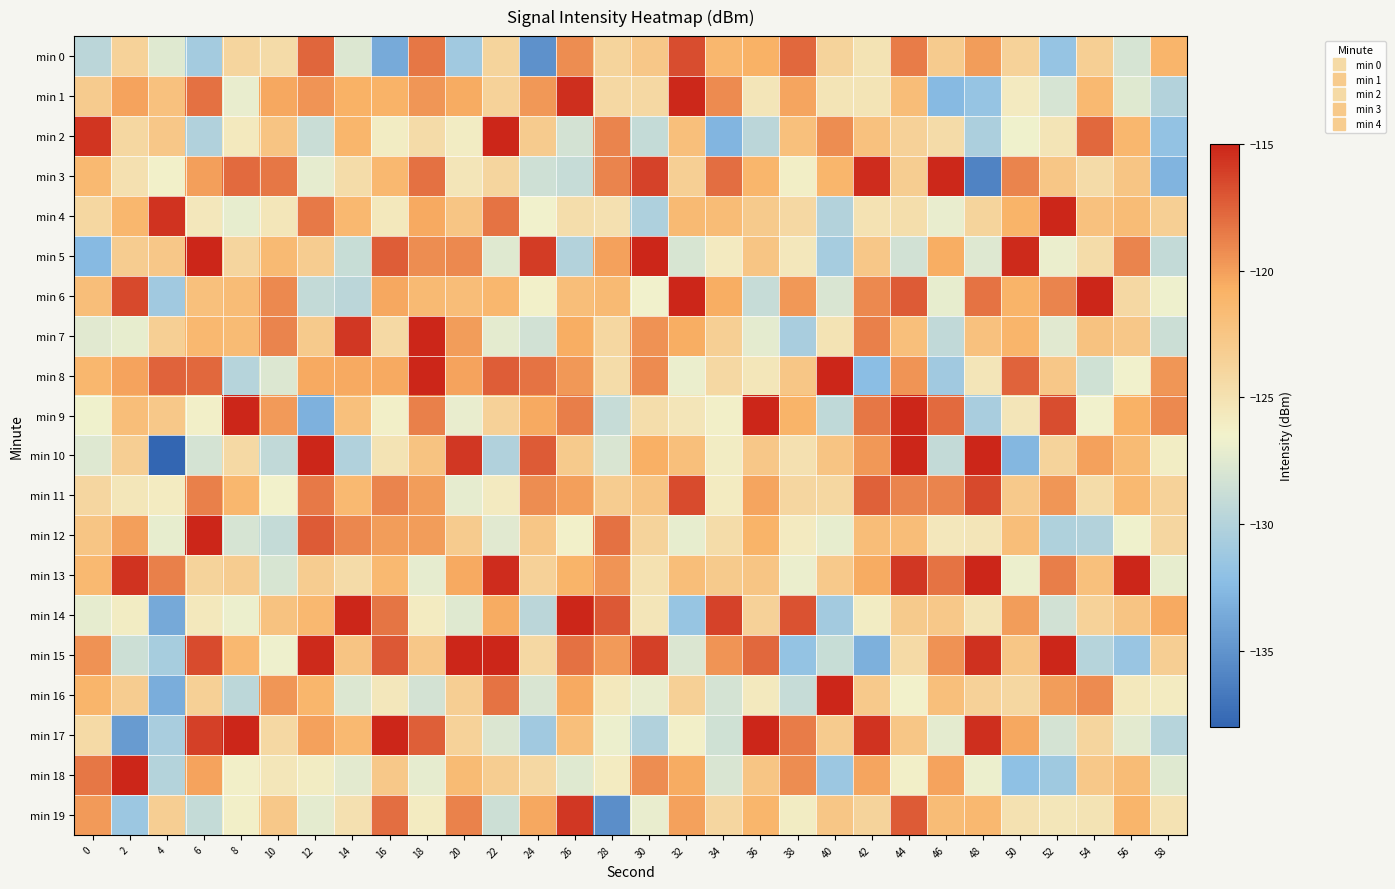

Reading left to right, what are all the values shown in this chart?

min 0: 0=-129.6	2=-123.7	4=-127.5	6=-130.9	8=-123.9	10=-124.5	12=-117.7	14=-127.7	16=-133.5	18=-118.4	20=-131.0	22=-123.9	24=-135.1	26=-119.3	28=-123.8	30=-122.7	32=-116.7	34=-121.2	36=-120.8	38=-117.7	40=-123.7	42=-125.2	44=-118.5	46=-123.1	48=-119.9	50=-123.6	52=-131.7	54=-123.4	56=-128.0	58=-121.1
min 1: 0=-123.0	2=-120.1	4=-122.2	6=-118.1	8=-127.0	10=-120.4	12=-119.6	14=-120.8	16=-120.9	18=-119.6	20=-120.5	22=-123.7	24=-119.8	26=-115.4	28=-124.2	30=-124.2	32=-115.1	34=-119.2	36=-125.3	38=-120.3	40=-125.3	42=-125.3	44=-121.8	46=-132.6	48=-131.6	50=-125.8	52=-128.1	54=-121.4	56=-127.5	58=-130.1
min 2: 0=-115.7	2=-124.1	4=-122.7	6=-130.1	8=-125.7	10=-122.4	12=-128.8	14=-121.1	16=-126.0	18=-124.5	20=-126.0	22=-113.7	24=-123.1	26=-128.3	28=-118.9	30=-129.1	32=-122.0	34=-132.8	36=-129.6	38=-122.0	40=-119.3	42=-122.1	44=-123.6	46=-124.5	48=-130.4	50=-126.6	52=-125.3	54=-117.7	56=-121.3	58=-131.8
min 3: 0=-121.4	2=-124.9	4=-126.4	6=-119.9	8=-117.8	10=-118.3	12=-127.2	14=-124.5	16=-121.3	18=-118.1	20=-125.4	22=-123.9	24=-128.5	26=-129.0	28=-118.9	30=-116.2	32=-123.4	34=-118.0	36=-121.2	38=-126.2	40=-121.2	42=-115.3	44=-123.2	46=-115.2	48=-136.1	50=-118.9	52=-122.6	54=-124.5	56=-122.5	58=-132.9
min 4: 0=-124.1	2=-121.2	4=-115.6	6=-125.6	8=-127.0	10=-125.5	12=-118.4	14=-121.4	16=-125.6	18=-120.4	20=-122.5	22=-118.2	24=-126.5	26=-124.6	28=-125.0	30=-130.3	32=-121.5	34=-121.7	36=-123.0	38=-124.2	40=-130.1	42=-125.1	44=-124.7	46=-127.0	48=-123.8	50=-121.0	52=-113.6	54=-122.1	56=-121.7	58=-123.4
min 5: 0=-132.6	2=-123.1	4=-122.7	6=-110.7	8=-124.0	10=-121.5	12=-123.2	14=-128.8	16=-117.3	18=-119.2	20=-119.0	22=-127.5	24=-116.0	26=-130.0	28=-120.1	30=-112.0	32=-128.0	34=-125.8	36=-122.5	38=-125.5	40=-130.8	42=-122.7	44=-128.3	46=-120.6	48=-127.6	50=-115.3	52=-126.9	54=-124.6	56=-118.9	58=-129.2
min 6: 0=-121.9	2=-116.5	4=-131.0	6=-122.1	8=-121.7	10=-119.1	12=-129.2	14=-129.6	16=-120.4	18=-121.5	20=-121.7	22=-121.3	24=-126.4	26=-121.8	28=-121.5	30=-126.6	32=-113.7	34=-120.6	36=-129.0	38=-119.7	40=-127.9	42=-119.1	44=-117.2	46=-127.1	48=-118.2	50=-120.9	52=-118.9	54=-113.5	56=-124.2	58=-126.8
min 7: 0=-127.4	2=-127.1	4=-123.4	6=-121.3	8=-121.6	10=-118.9	12=-122.9	14=-115.7	16=-124.3	18=-109.4	20=-119.9	22=-127.3	24=-128.4	26=-120.6	28=-124.1	30=-119.4	32=-120.6	34=-123.4	36=-127.2	38=-130.6	40=-125.2	42=-118.7	44=-121.9	46=-129.2	48=-122.1	50=-121.1	52=-127.4	54=-122.2	56=-122.7	58=-128.7
min 8: 0=-121.2	2=-120.2	4=-117.6	6=-117.7	8=-129.9	10=-127.7	12=-120.4	14=-120.4	16=-120.4	18=-103.7	20=-120.1	22=-117.3	24=-118.2	26=-119.7	28=-124.6	30=-119.2	32=-126.9	34=-124.2	36=-125.4	38=-122.6	40=-111.4	42=-132.3	44=-119.6	46=-131.1	48=-125.4	50=-117.6	52=-122.7	54=-128.4	56=-126.6	58=-119.6
min 9: 0=-126.7	2=-121.9	4=-122.8	6=-126.3	8=-112.3	10=-119.8	12=-133.1	14=-122.1	16=-126.3	18=-118.7	20=-127.0	22=-123.6	24=-120.5	26=-118.7	28=-129.0	30=-124.7	32=-125.4	34=-126.3	36=-114.2	38=-121.0	40=-129.3	42=-118.4	44=-112.4	46=-117.8	48=-130.6	50=-125.4	52=-116.7	54=-126.5	56=-120.8	58=-119.1
min 10: 0=-127.6	2=-123.3	4=-139.2	6=-128.1	8=-124.3	10=-129.2	12=-114.8	14=-130.2	16=-125.2	18=-122.3	20=-115.8	22=-130.2	24=-117.2	26=-122.9	28=-127.9	30=-120.7	32=-122.0	34=-126.0	36=-122.7	38=-124.9	40=-122.4	42=-119.7	44=-115.1	46=-129.2	48=-112.3	50=-132.8	52=-123.8	54=-120.1	56=-121.6	58=-126.1
min 11: 0=-124.0	2=-125.5	4=-125.9	6=-118.8	8=-121.2	10=-126.5	12=-118.5	14=-121.5	16=-118.9	18=-119.9	20=-127.1	22=-125.8	24=-119.3	26=-119.9	28=-123.1	30=-122.4	32=-116.6	34=-126.0	36=-120.3	38=-124.0	40=-124.1	42=-117.5	44=-118.9	46=-118.9	48=-116.5	50=-122.9	52=-119.6	54=-124.6	56=-121.4	58=-123.7
min 12: 0=-122.5	2=-120.0	4=-127.1	6=-112.5	8=-128.0	10=-129.1	12=-117.2	14=-119.0	16=-119.9	18=-119.9	20=-123.1	22=-127.5	24=-122.6	26=-126.4	28=-118.1	30=-123.7	32=-127.1	34=-124.6	36=-120.9	38=-125.8	40=-127.1	42=-121.8	44=-121.8	46=-125.5	48=-125.4	50=-121.8	52=-130.2	54=-130.0	56=-126.6	58=-124.1
min 13: 0=-121.4	2=-115.6	4=-118.7	6=-123.8	8=-123.1	10=-128.0	12=-123.1	14=-124.4	16=-121.4	18=-127.1	20=-120.4	22=-115.3	24=-123.5	26=-121.0	28=-119.5	30=-125.0	32=-121.9	34=-122.9	36=-122.5	38=-126.9	40=-122.9	42=-120.5	44=-115.7	46=-118.2	48=-112.2	50=-126.8	52=-118.6	54=-122.1	56=-112.1	58=-127.0
min 14: 0=-127.2	2=-126.0	4=-133.6	6=-125.6	8=-126.8	10=-122.2	12=-121.3	14=-113.6	16=-118.2	18=-125.9	20=-127.5	22=-120.5	24=-129.6	26=-113.8	28=-117.1	30=-125.3	32=-131.6	34=-116.2	36=-123.6	38=-116.8	40=-131.0	42=-126.0	44=-123.0	46=-122.8	48=-125.3	50=-119.9	52=-128.3	54=-123.7	56=-122.4	58=-120.4
min 15: 0=-119.4	2=-128.6	4=-130.7	6=-116.6	8=-121.3	10=-126.7	12=-115.2	14=-122.4	16=-117.1	18=-122.7	20=-112.7	22=-114.2	24=-124.2	26=-118.1	28=-119.8	30=-116.2	32=-127.8	34=-119.6	36=-117.7	38=-131.8	40=-128.9	42=-133.2	44=-124.3	46=-119.4	48=-115.5	50=-122.6	52=-114.9	54=-129.9	56=-131.5	58=-123.3
min 16: 0=-121.1	2=-123.2	4=-133.3	6=-123.4	8=-129.5	10=-119.7	12=-121.2	14=-127.7	16=-125.6	18=-128.3	20=-123.3	22=-118.2	24=-127.9	26=-120.5	28=-125.7	30=-127.0	32=-123.5	34=-128.2	36=-125.8	38=-129.0	40=-113.2	42=-122.8	44=-126.5	46=-121.9	48=-123.6	50=-124.1	52=-119.9	54=-119.2	56=-125.7	58=-125.9
min 17: 0=-124.4	2=-134.5	4=-130.6	6=-116.2	8=-114.8	10=-124.2	12=-120.1	14=-121.4	16=-107.6	18=-117.4	20=-123.6	22=-127.8	24=-131.0	26=-122.0	28=-126.8	30=-130.1	32=-126.2	34=-128.4	36=-114.6	38=-118.6	40=-123.0	42=-115.6	44=-122.6	46=-127.3	48=-115.4	50=-120.3	52=-128.2	54=-124.0	56=-127.4	58=-129.9
min 18: 0=-118.4	2=-113.5	4=-130.0	6=-120.2	8=-126.3	10=-125.4	12=-126.0	14=-127.3	16=-122.8	18=-127.2	20=-121.6	22=-123.3	24=-124.2	26=-127.5	28=-125.9	30=-119.2	32=-120.5	34=-127.9	36=-122.5	38=-119.2	40=-131.3	42=-120.3	44=-126.3	46=-120.1	48=-126.8	50=-132.0	52=-131.1	54=-122.8	56=-121.7	58=-127.5
min 19: 0=-119.8	2=-131.3	4=-123.3	6=-129.1	8=-126.3	10=-122.8	12=-127.3	14=-124.9	16=-118.0	18=-125.9	20=-118.8	22=-128.6	24=-120.4	26=-115.8	28=-135.4	30=-127.0	32=-120.1	34=-124.0	36=-121.1	38=-126.0	40=-122.6	42=-123.8	44=-117.2	46=-121.7	48=-121.3	50=-125.1	52=-125.4	54=-125.2	56=-121.0	58=-125.1